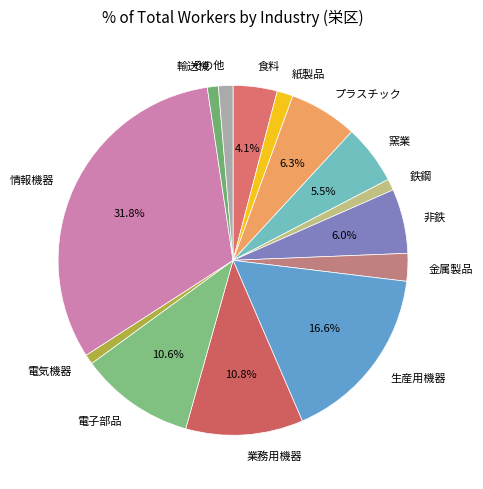

To the nearest percent, what is the difference between the 輸送機 and 食料 slice percentages?

3%